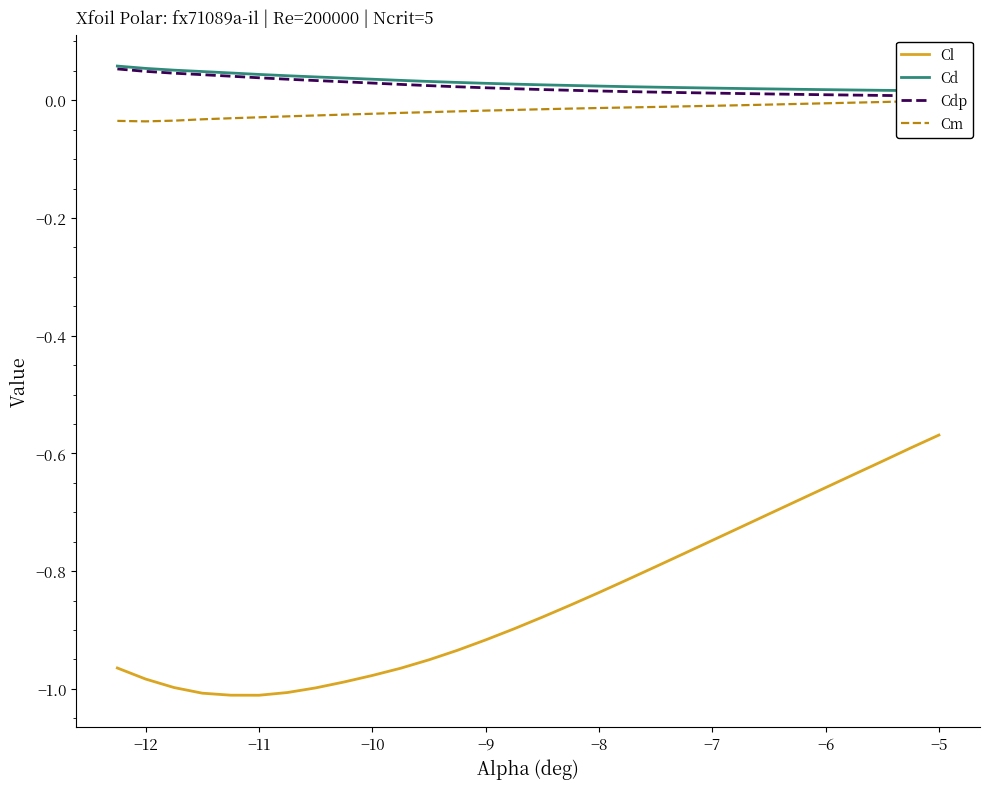

Rank the series at −10 from lowest to highest value.

Cl, Cm, Cdp, Cd